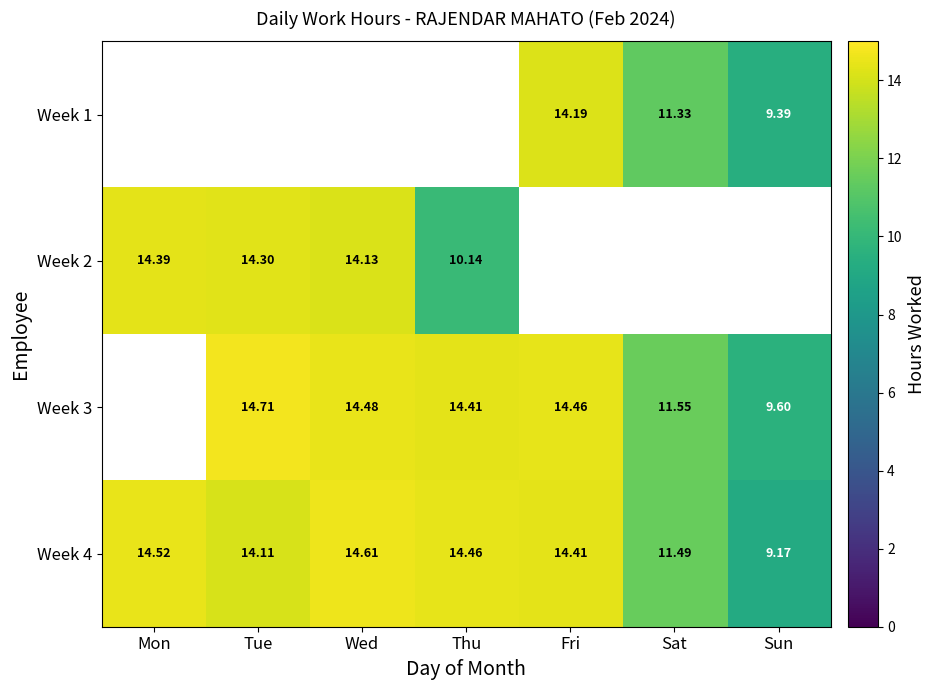

The Week 1 series shows 16.2 at Sat. True or false?

False